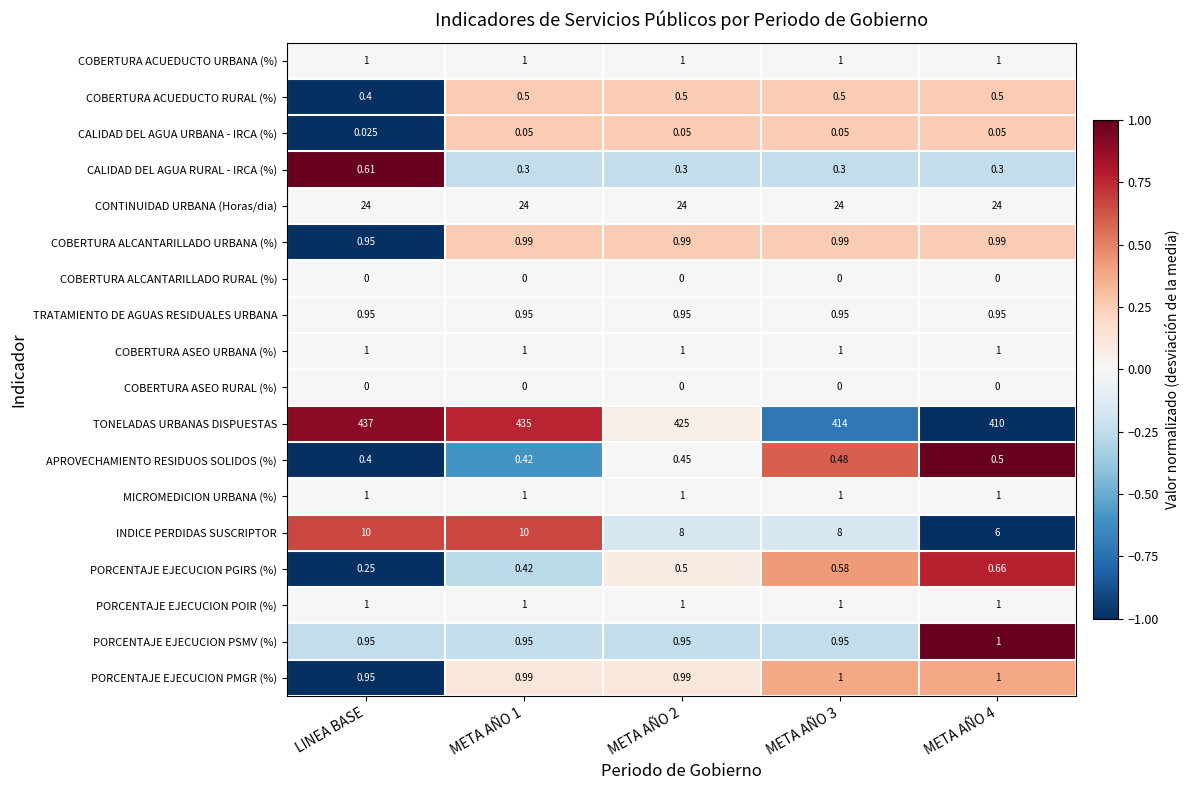

At which category is the sum across all series the highest?

LINEA BASE